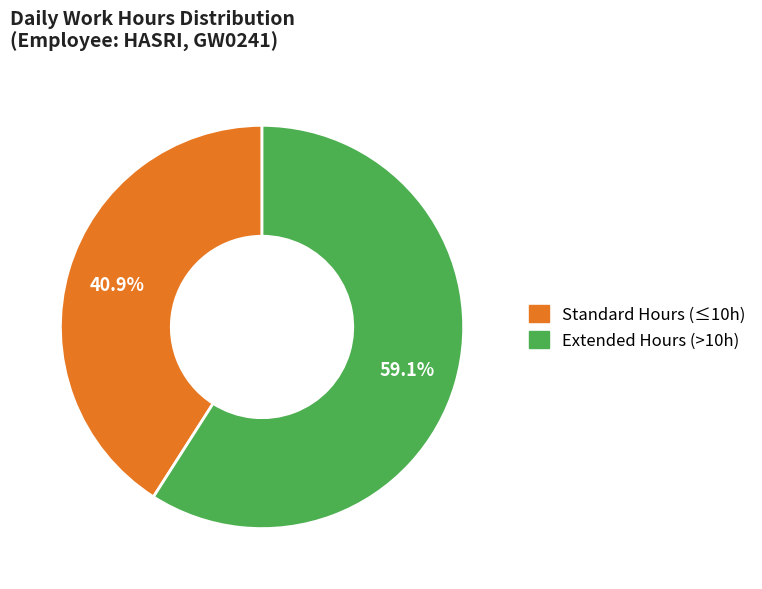

How many segments does this pie chart have?

2